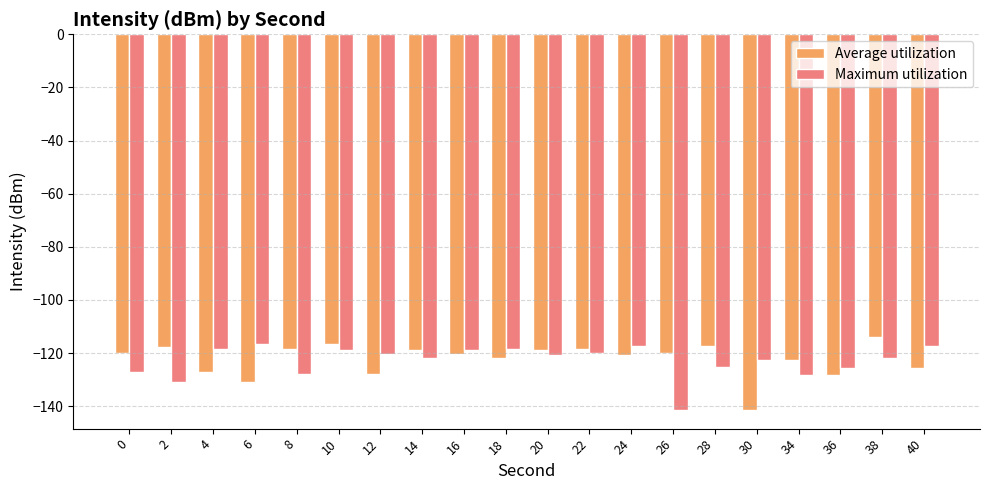

What is the approximate value of Average utilization at 2?

-117.7